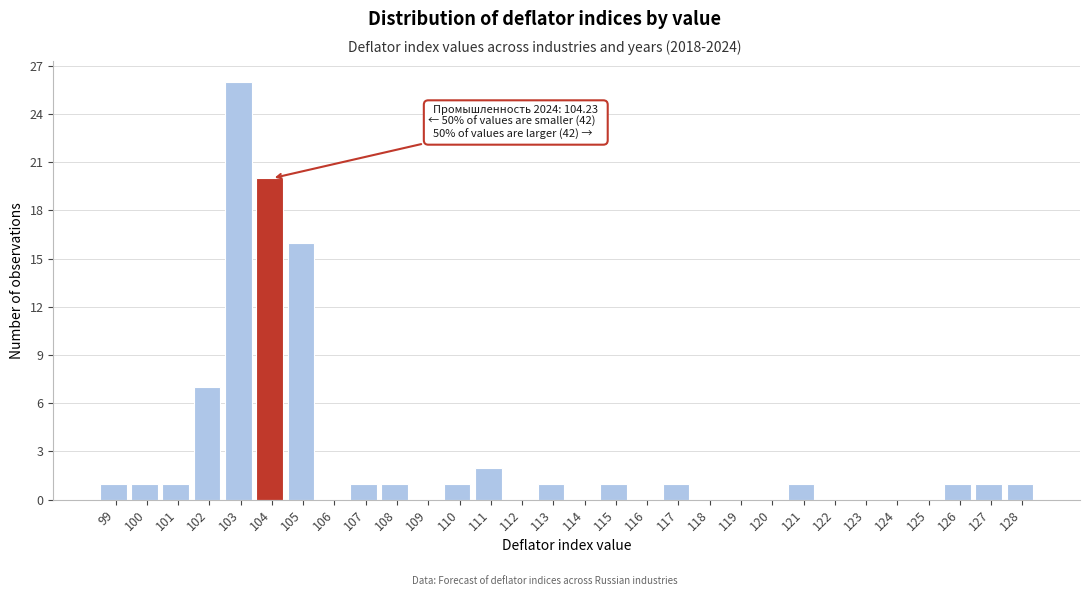

Reading left to right, extract all data points from this chart.

99=1	100=1	101=1	102=7	103=26	104=20	105=16	106=0	107=1	108=1	109=0	110=1	111=2	112=0	113=1	114=0	115=1	116=0	117=1	118=0	119=0	120=0	121=1	122=0	123=0	124=0	125=0	126=1	127=1	128=1